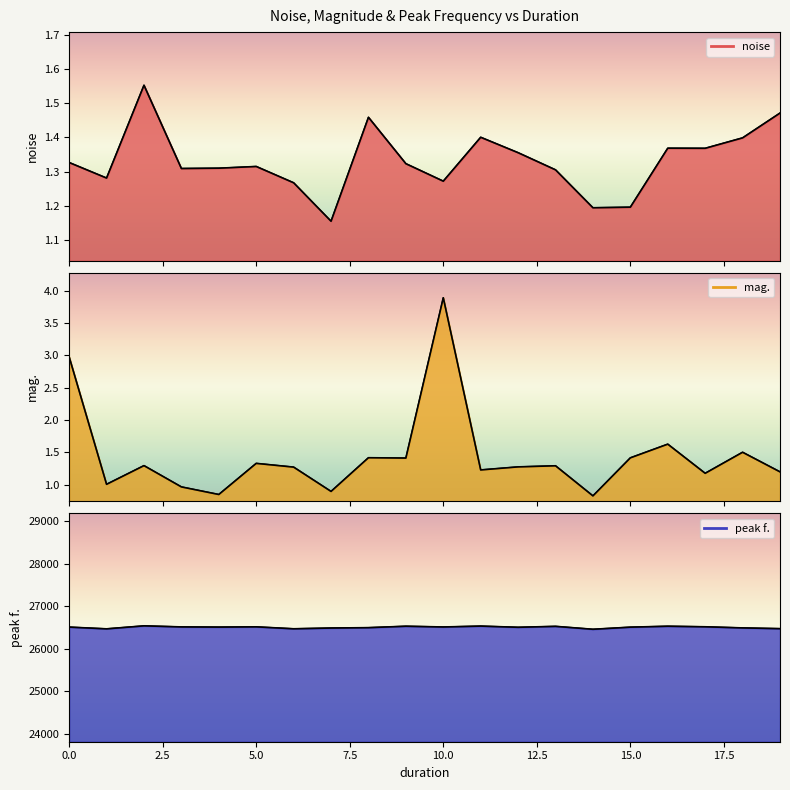

Reading left to right, what are all the values shown in this chart?

noise: 1.3	1.3	1.6	1.3	1.3	1.3	1.3	1.2	1.5	1.3	1.3	1.4	1.4	1.3	1.2	1.2	1.4	1.4	1.4	1.5
mag.: 3.0	1.0	1.3	1.0	0.9	1.3	1.3	0.9	1.4	1.4	3.9	1.2	1.3	1.3	0.8	1.4	1.6	1.2	1.5	1.2
peak f.: 26510.7	26469.7	26540.0	26515.1	26510.7	26516.6	26471.2	26488.8	26497.6	26531.2	26513.7	26534.2	26506.3	26528.3	26459.5	26509.3	26531.2	26518.1	26491.7	26474.1